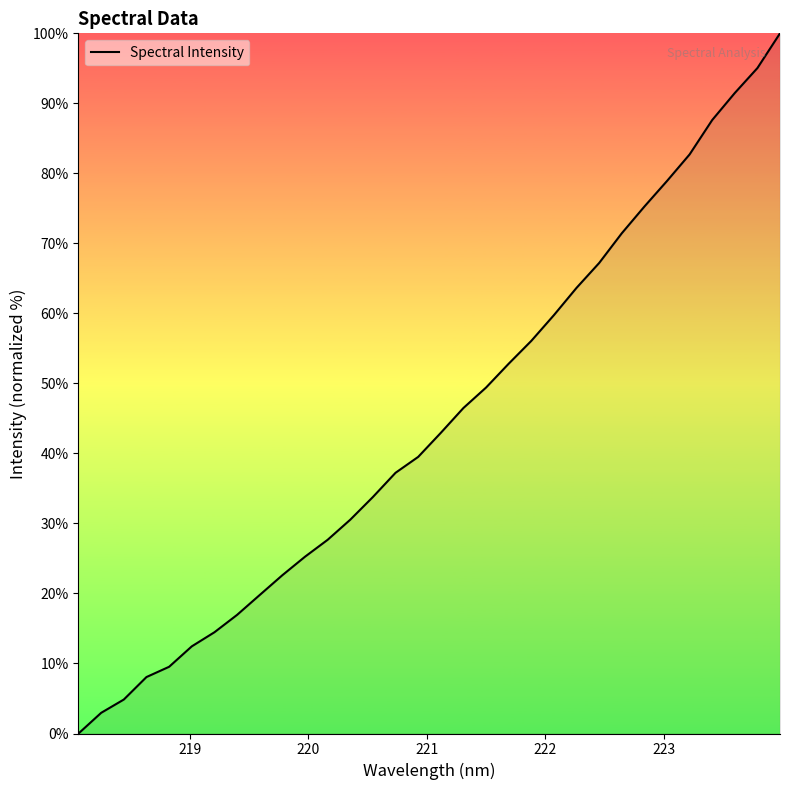

What is the greatest value displayed?

100.0